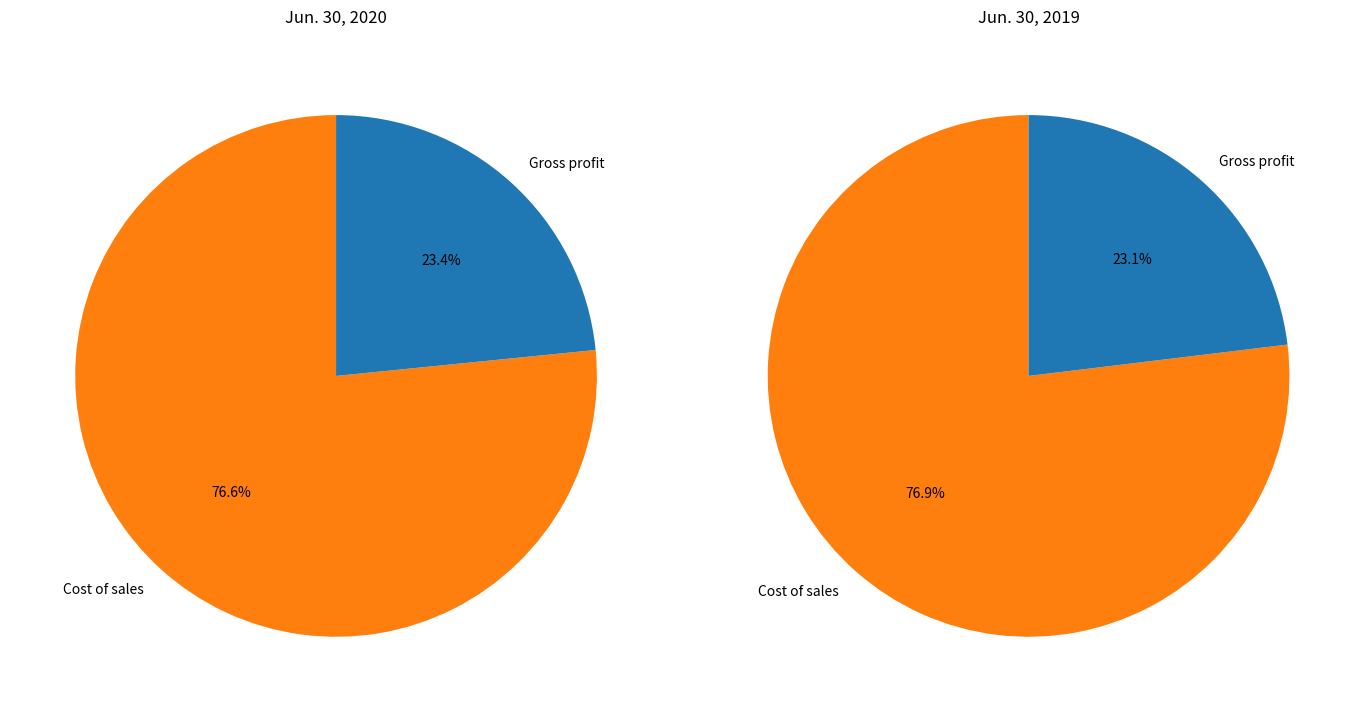

How much of the chart is everything except Gross profit?

76.6%